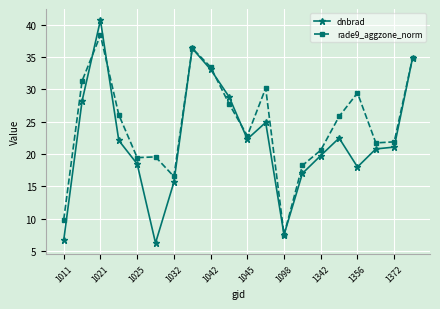

What is the greatest value displayed?

40.7